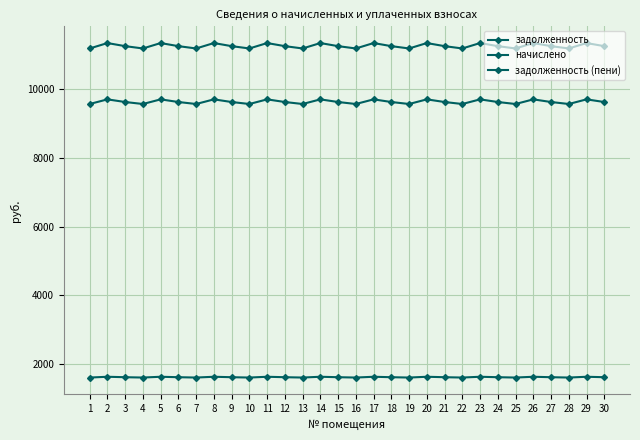

At how many categories does at least one series exceed 5007?

30